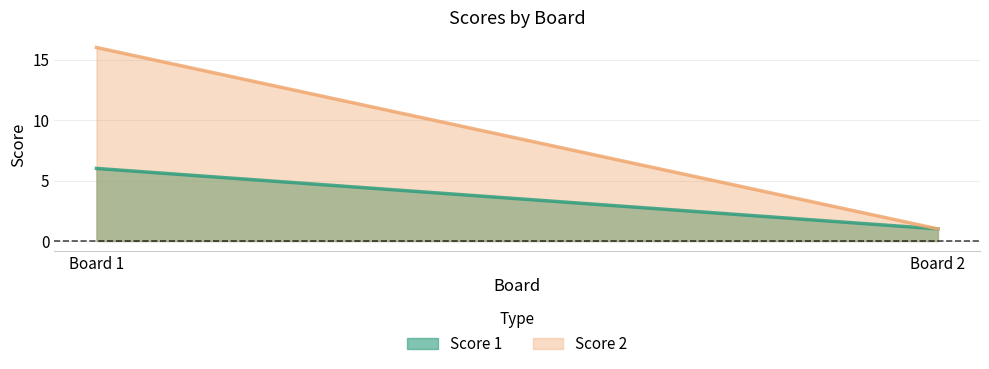

What is the difference between the Score 2 values at Board 2 and Board 1?

15